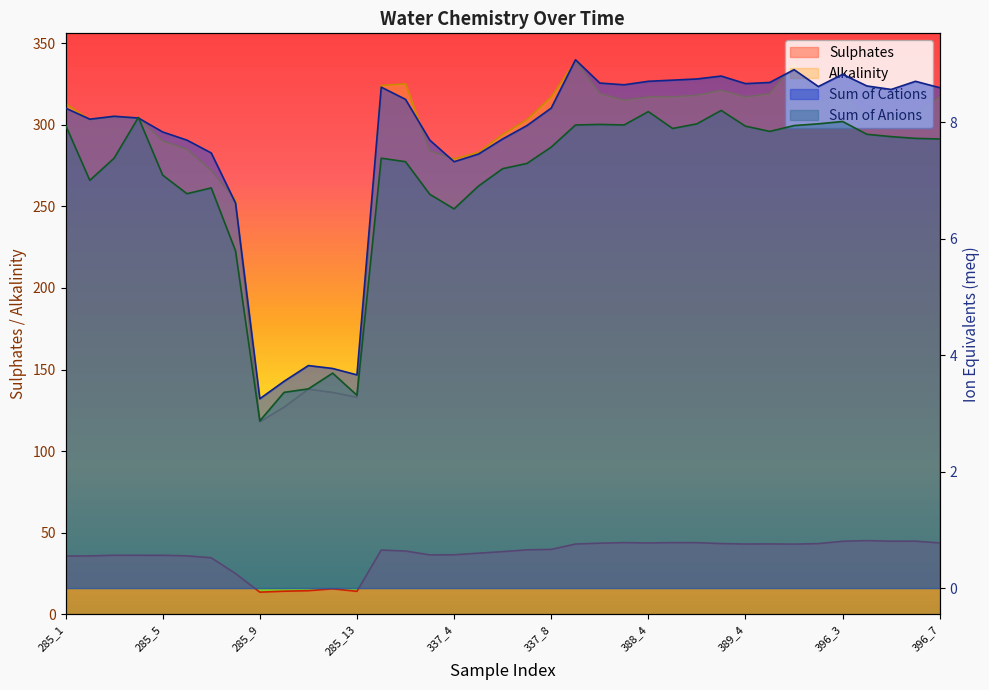

The Alkalinity series shows 451.1 at 337_2. True or false?

False